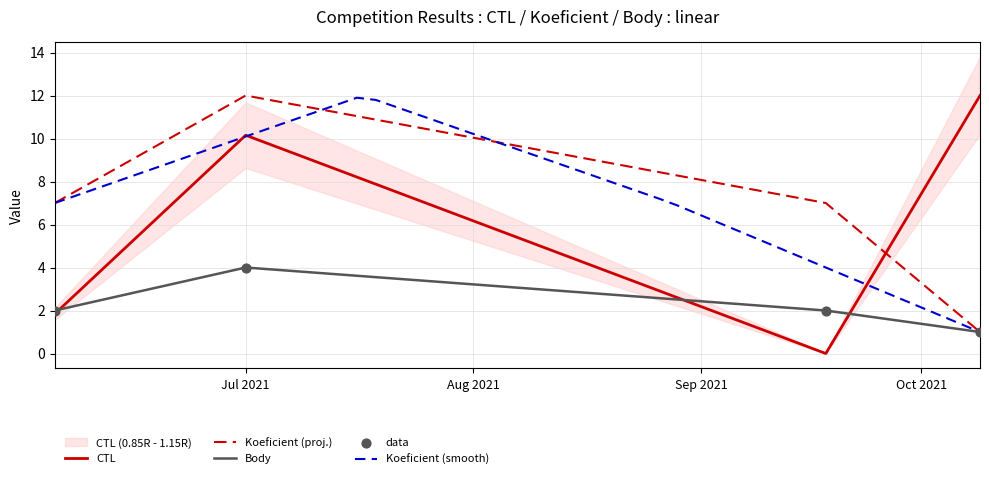

Which series contains the highest Y value?

CTL